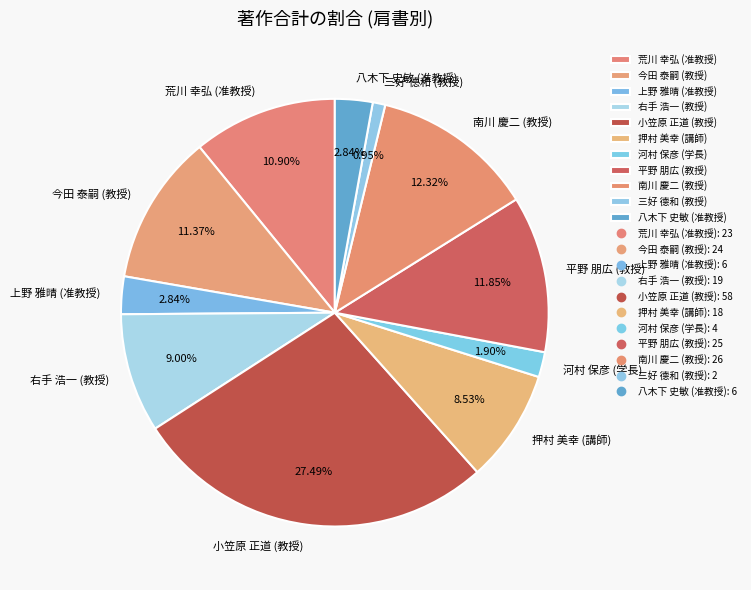

Which slice is the largest?

小笠原 正道 (教授)